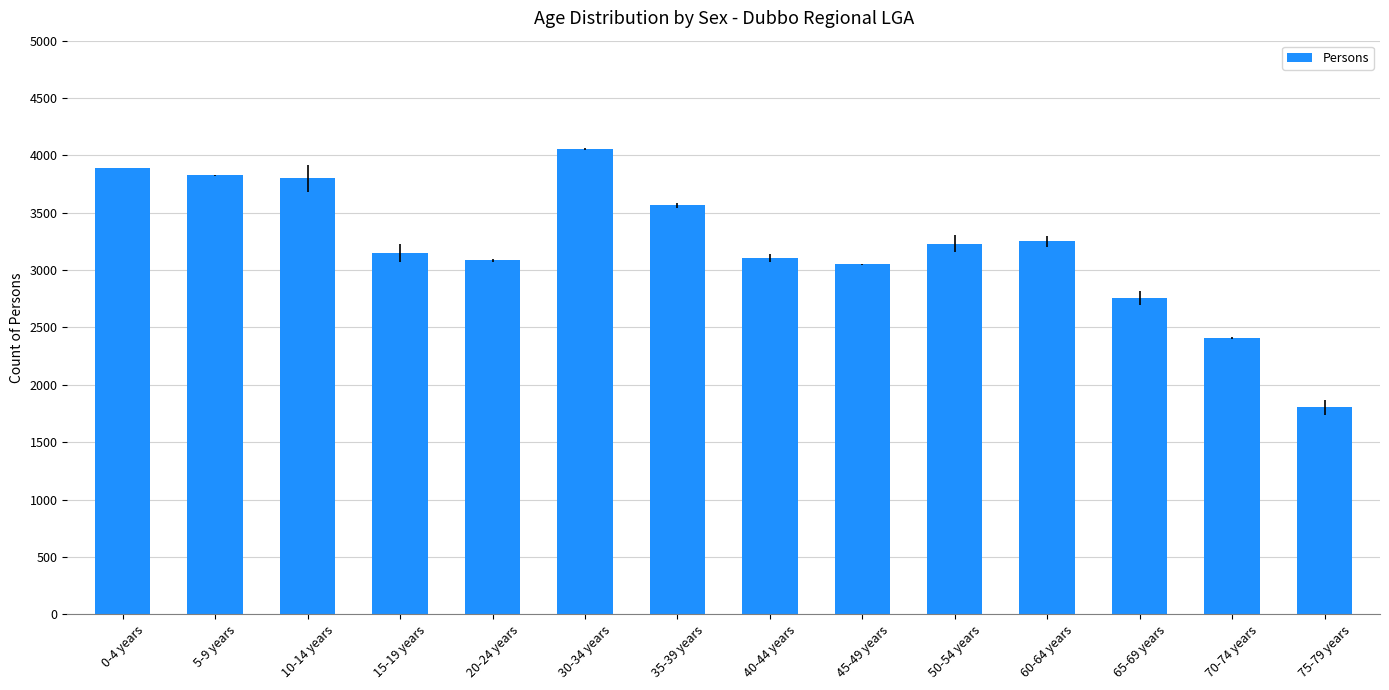

What is the label of the 2nd bar from the right?

70-74 years